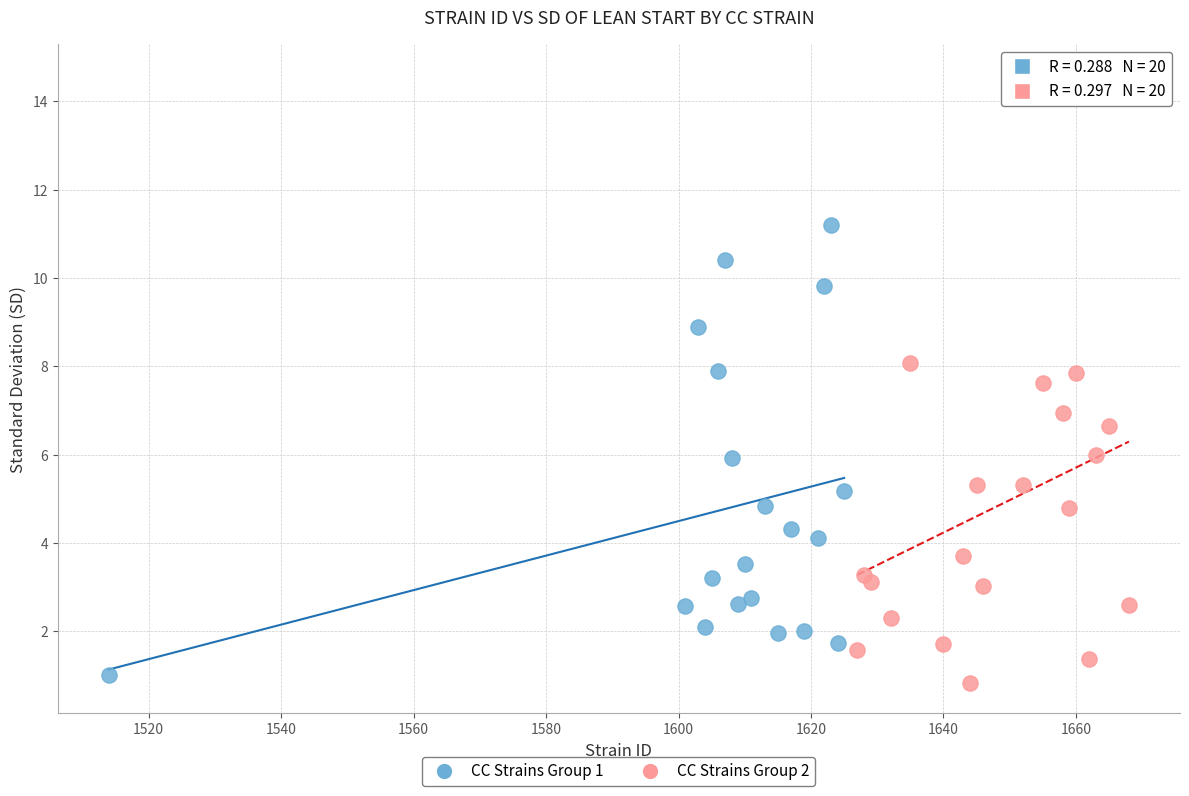

Which series contains the highest Y value?

CC Strains Group 2